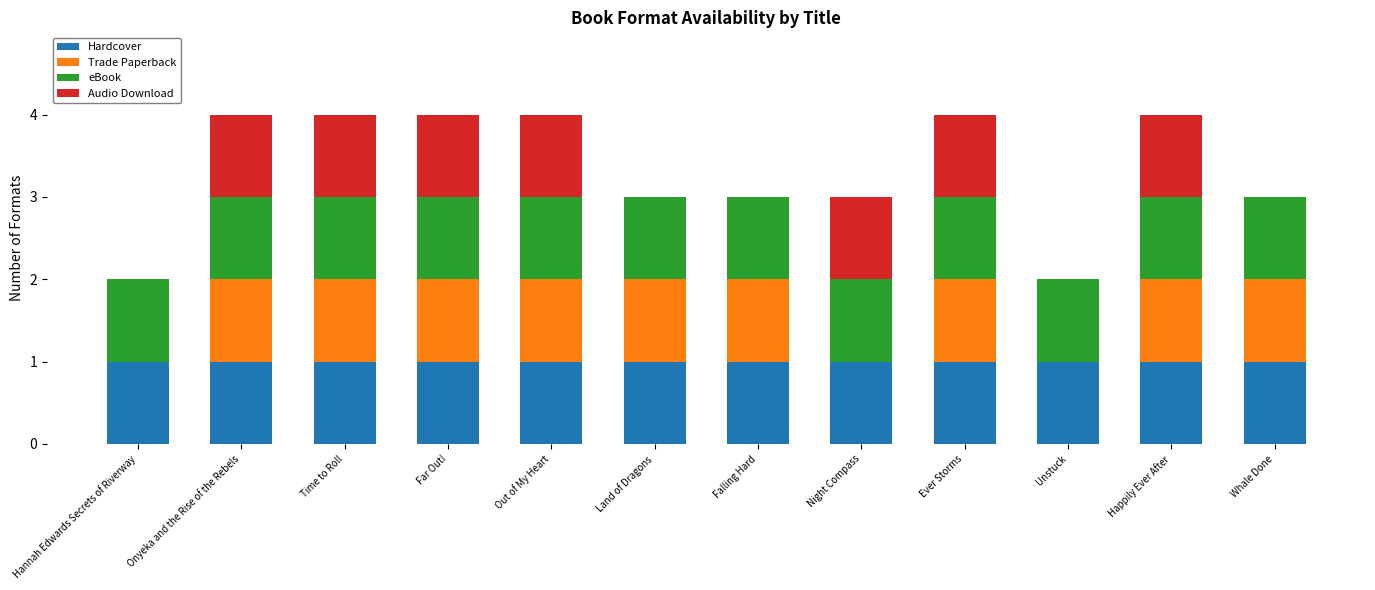

What is the total value across all series at Land of Dragons?

3